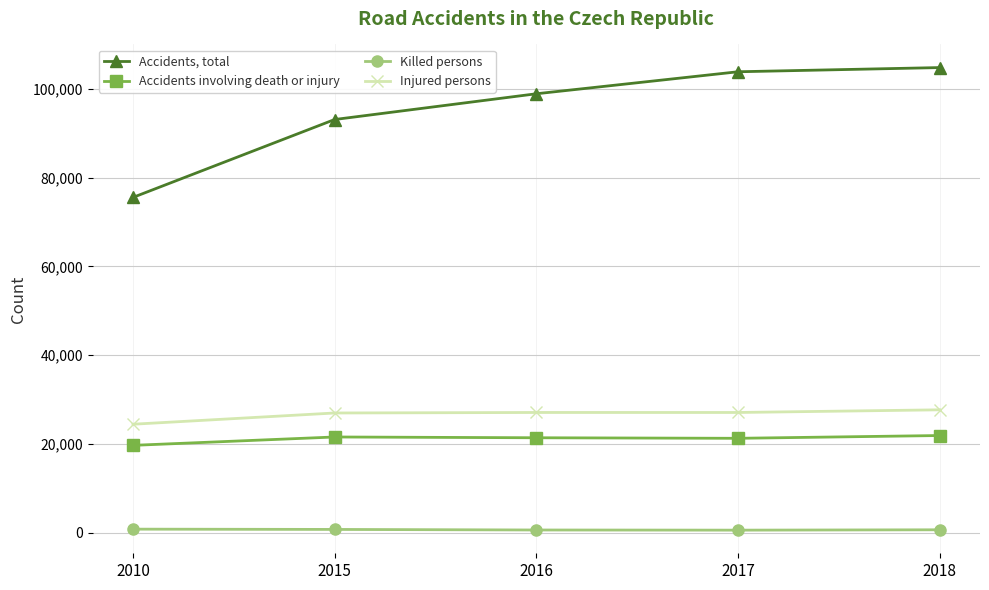

What is the greatest value displayed?

104764